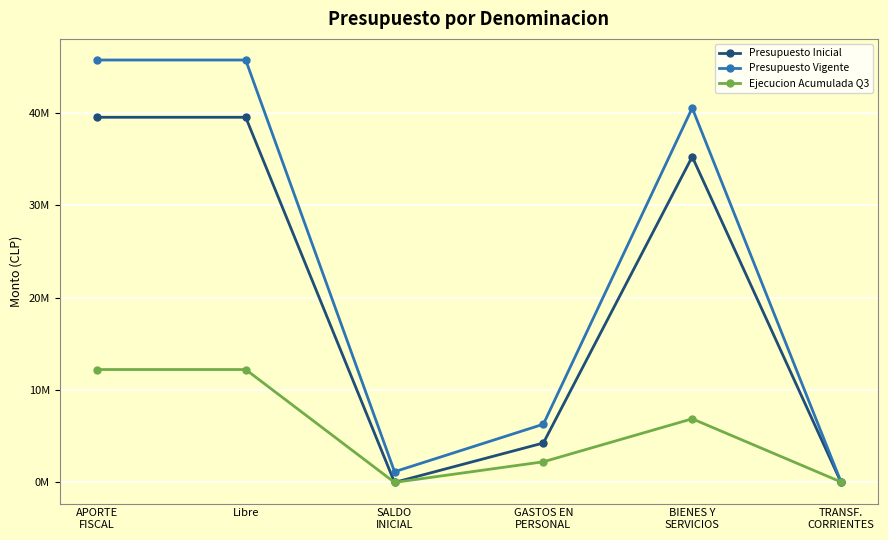

True or false: Ejecucion Acumulada Q3 has more than 0 points higher than both neighbors.

True